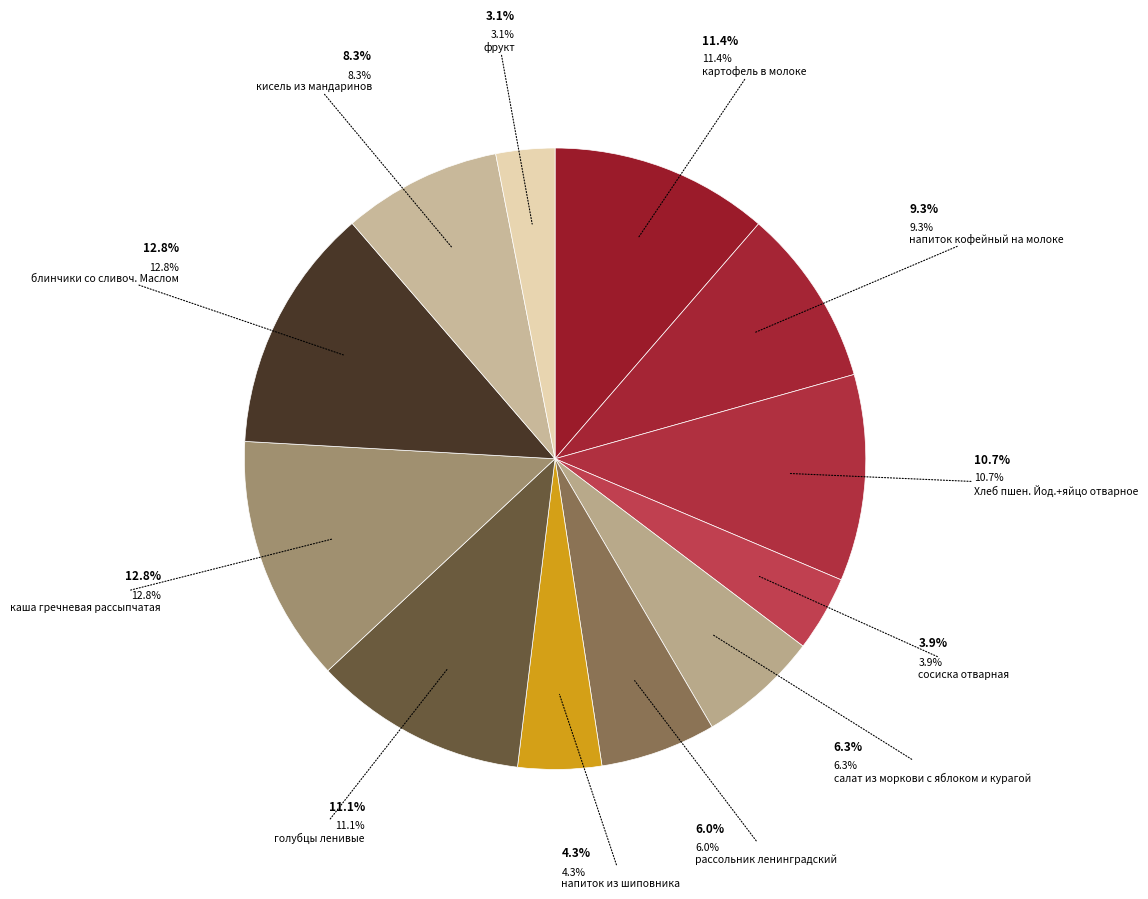

Does каша гречневая рассыпчатая represent more than half of the total?

No